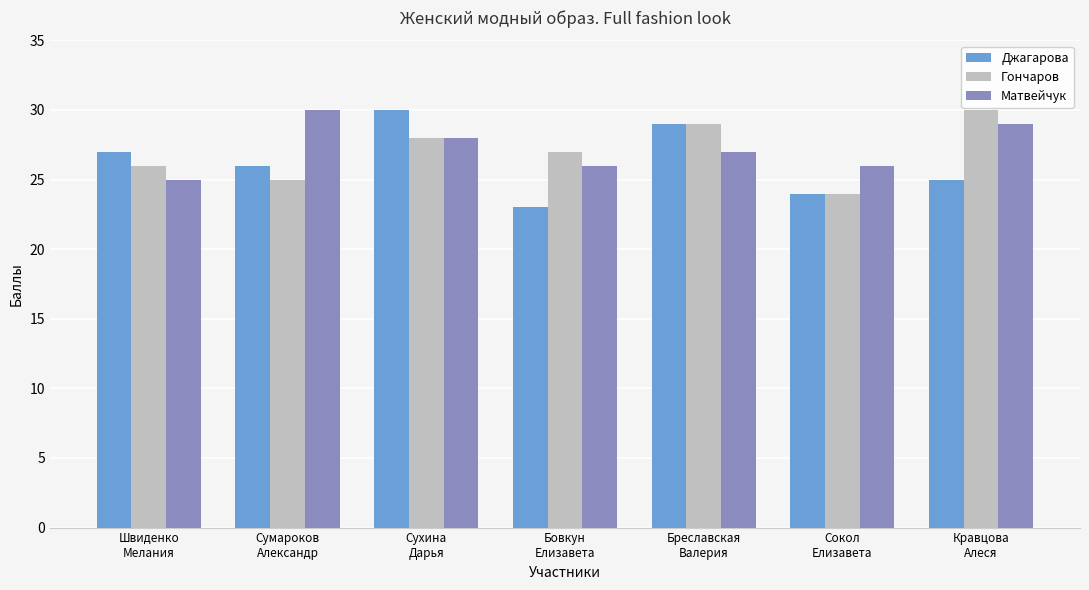

What is the average value of the Матвейчук series?

27